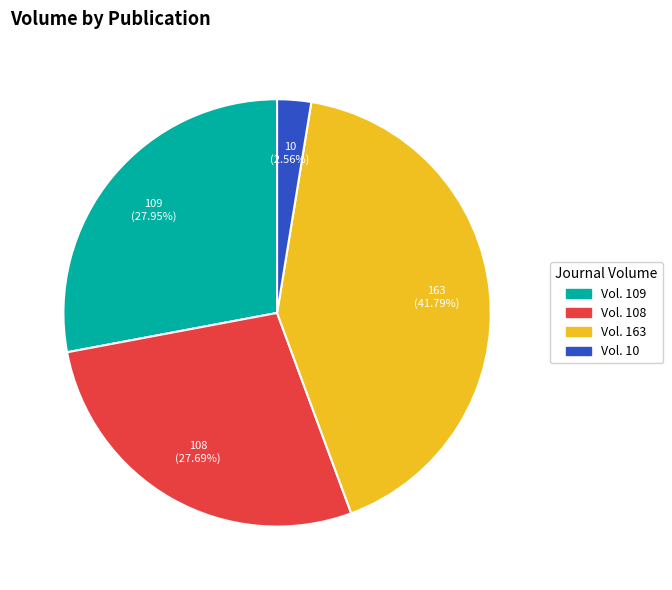

Approximately how many times larger is the value at Vol. 163 compared to Vol. 109?

1.5